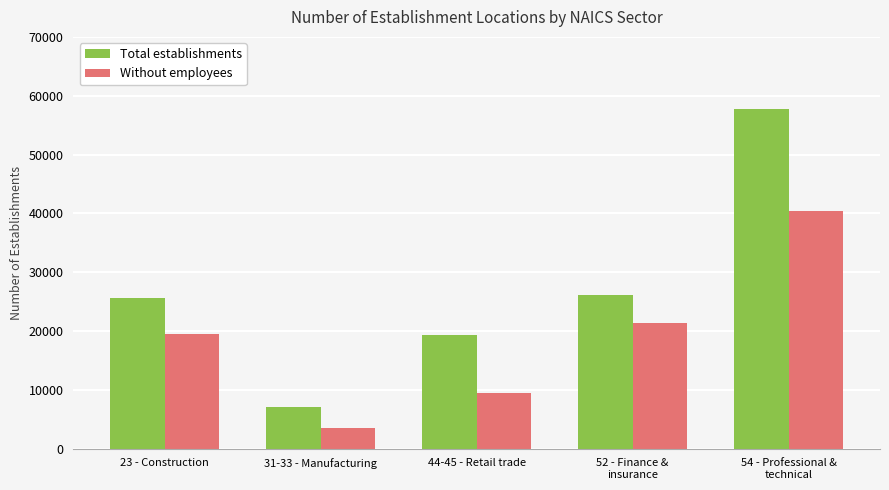

Which series has the largest range (max minus min)?

Total establishments